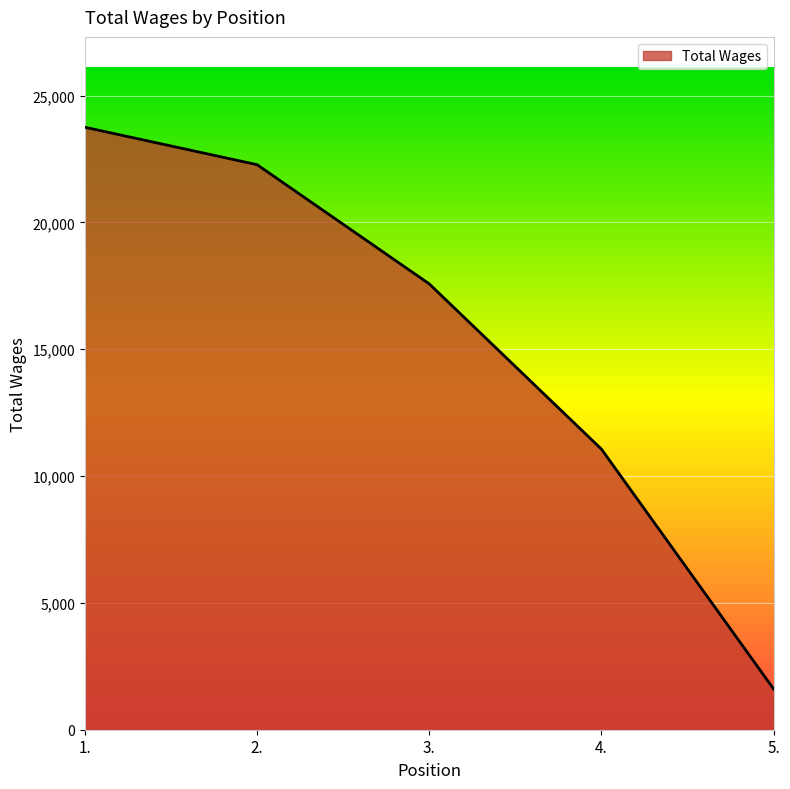

Where is the data nearest to the value 12680?

4.